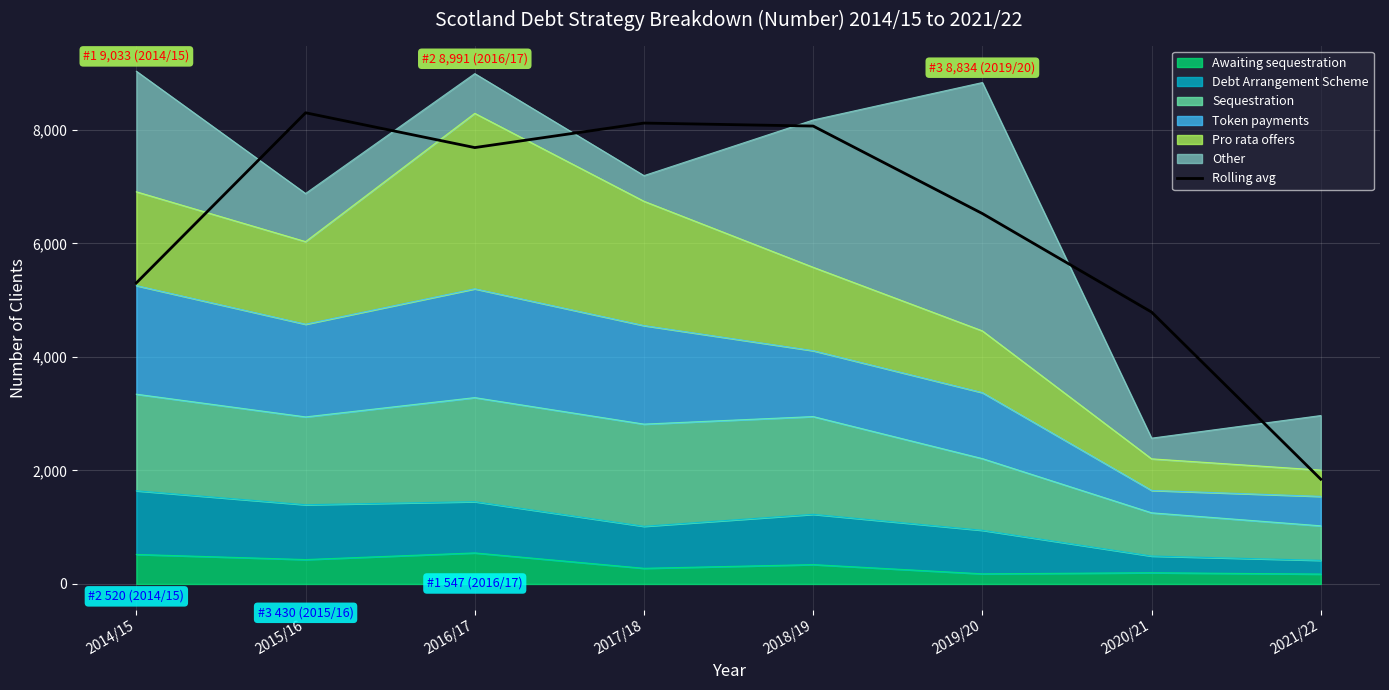

At which category does the chart reach its peak across all series?

2015/16